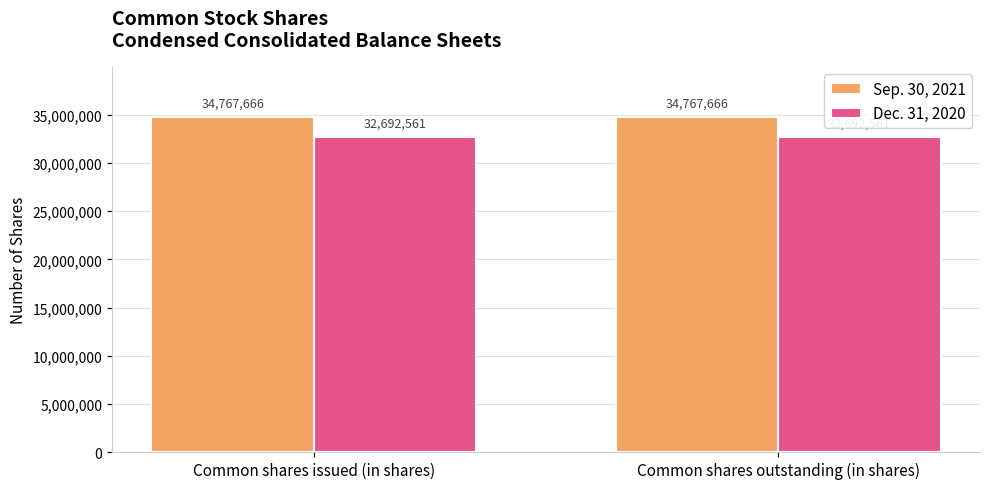

Is it true that Sep. 30, 2021 equals 14191699 at Common shares outstanding (in shares)?

False